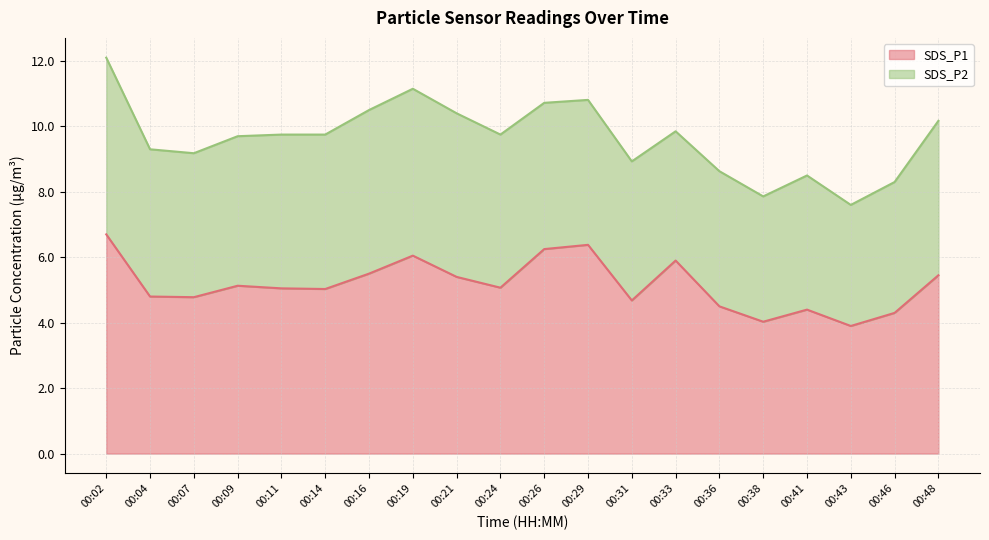

What is the approximate value at 00:04?

4.8